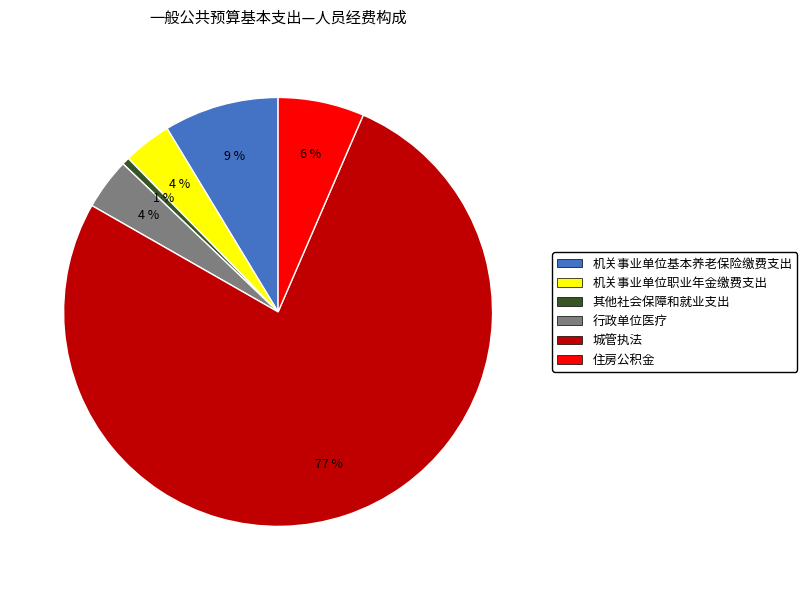

Do 行政单位医疗 and 其他社会保障和就业支出 together represent more than half of the pie?

No